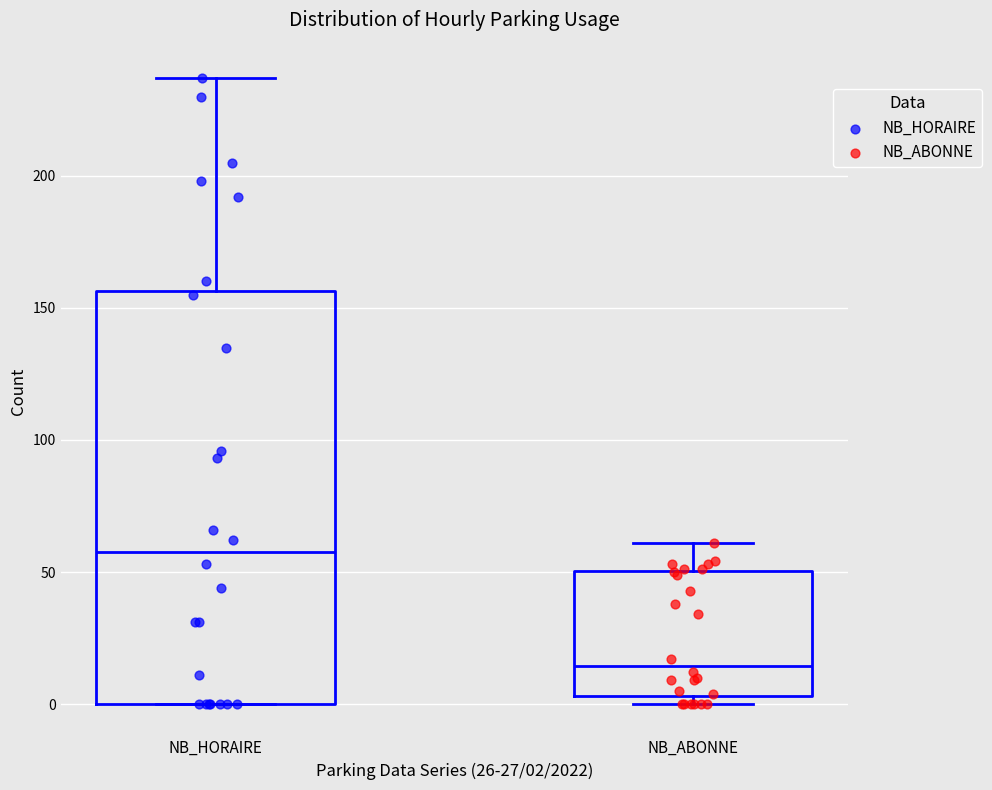

Reading left to right, transcribe this box plot: for each box, give where its median line is, the range the box spans, and where its two whiskers end, as read against the y-axis. The values are not printed on the chart, so give them approximately, as read against the axis.

NB_HORAIRE: median 60, box 0 to 155, whiskers 0 to 235
NB_ABONNE: median 15, box 5 to 50, whiskers 0 to 60